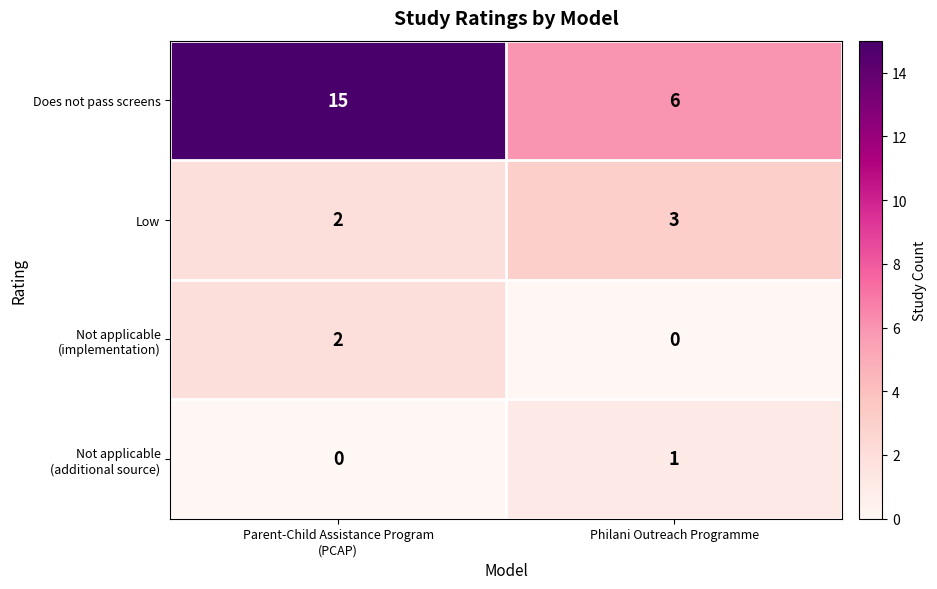

Which series has the largest range (max minus min)?

Does not pass screens